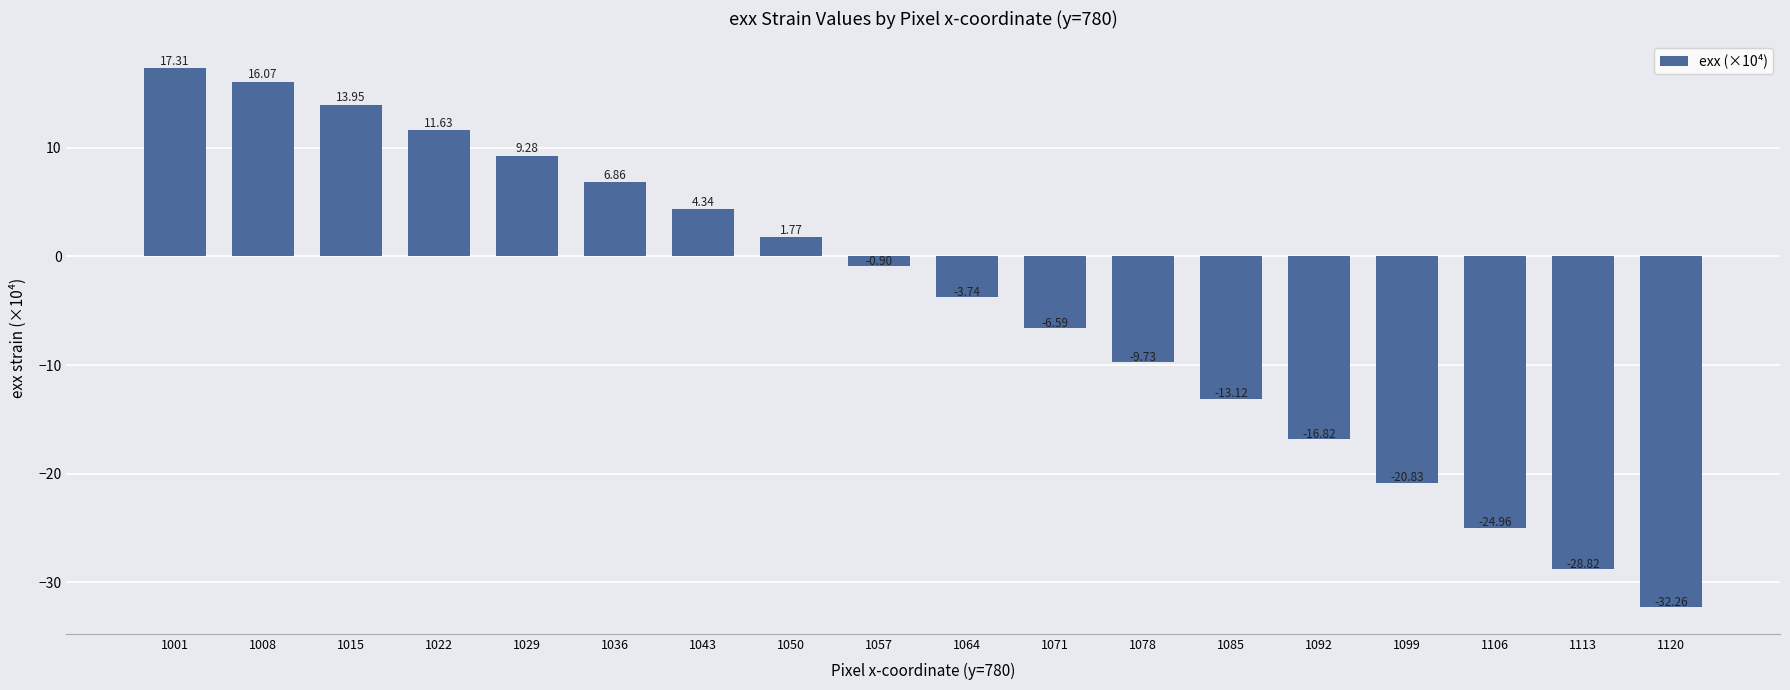

Where does the data first go above 0?

1001